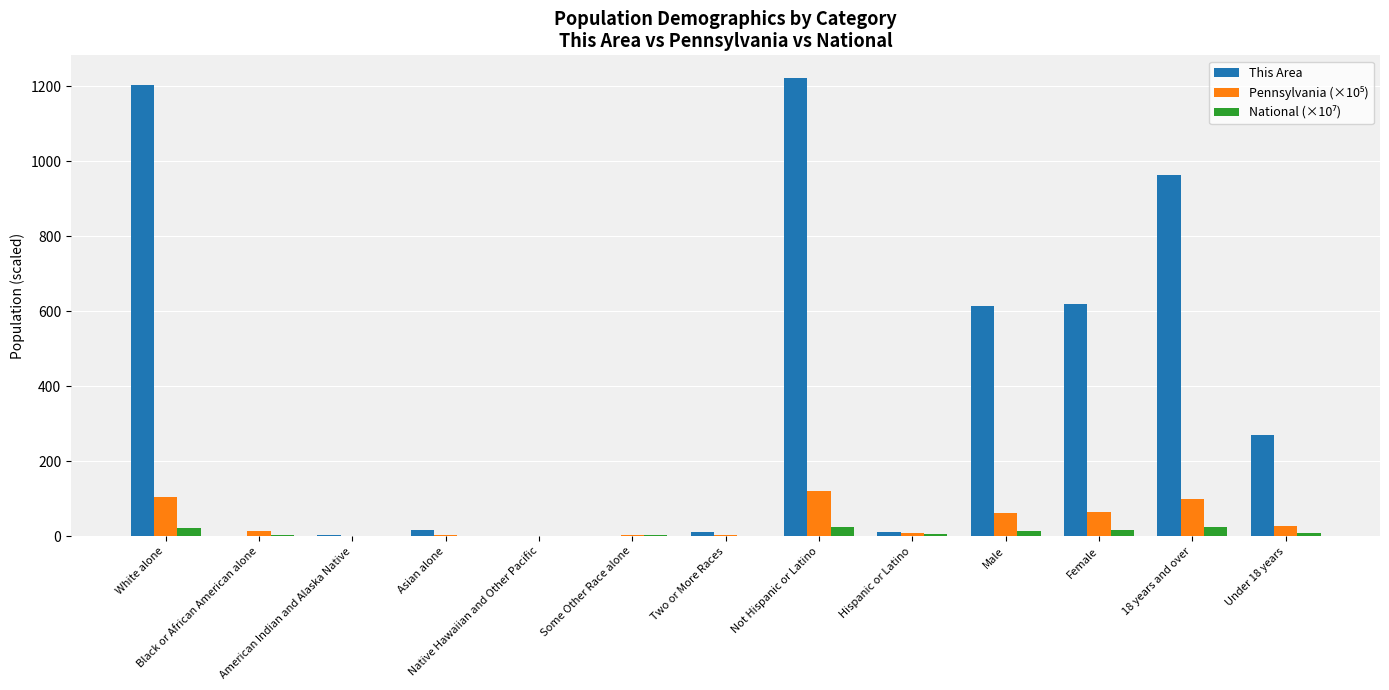

What is the greatest value displayed?

1222.0